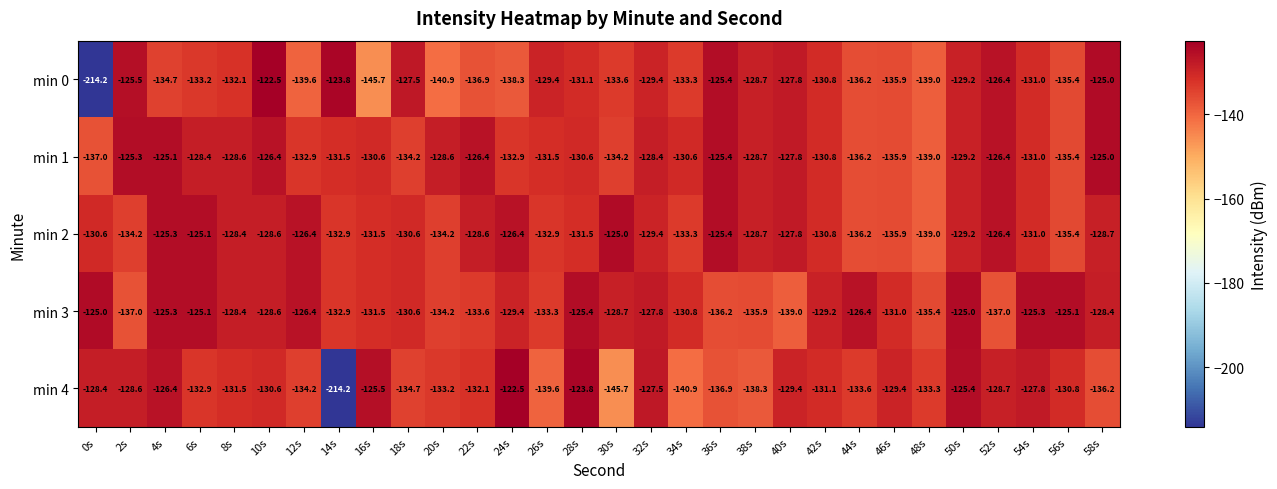

What is the minimum value for min 3?

-139.0